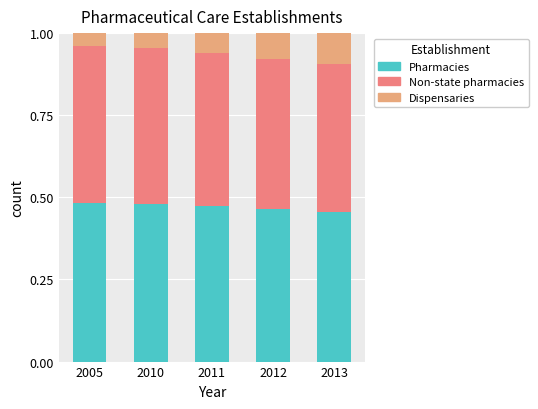

Are the bars grouped side by side (vs. stacked)?

No